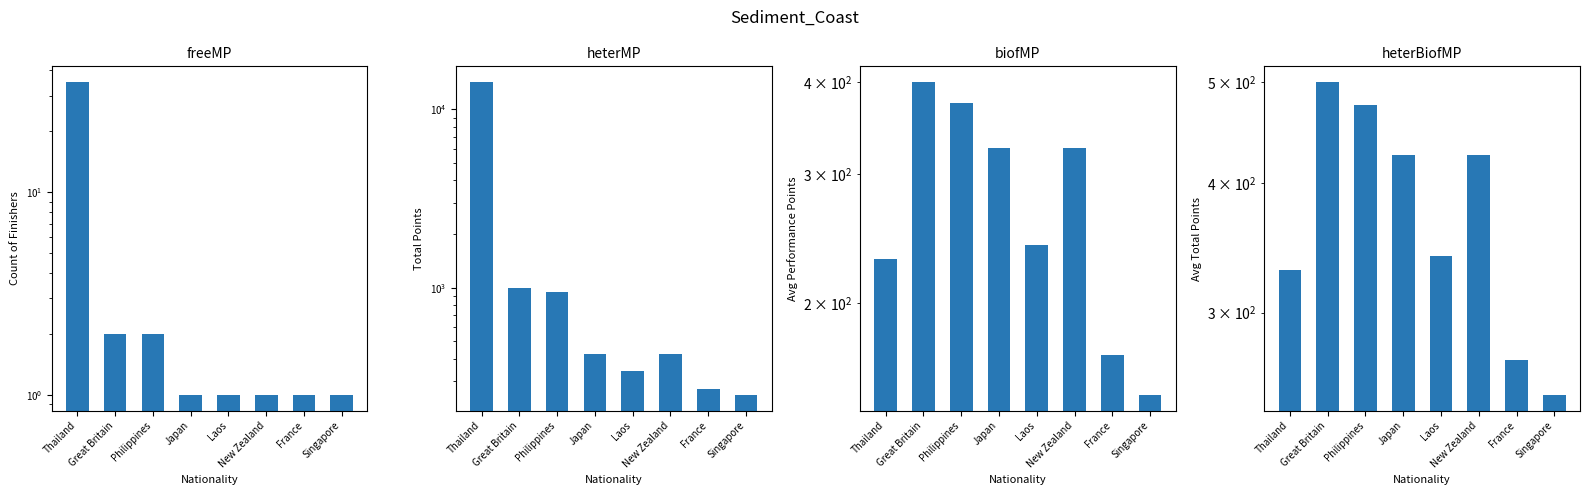

Between Philippines and France, which series saw the biggest shift?

heterMP